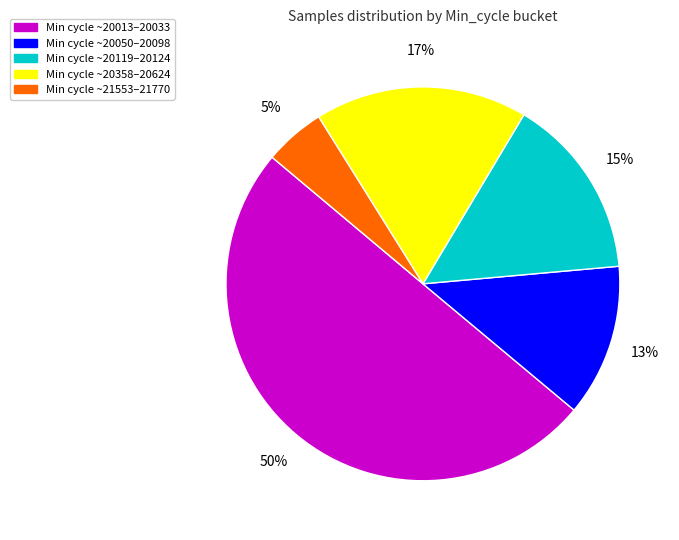

To the nearest percent, what is the average slice percentage?

20%